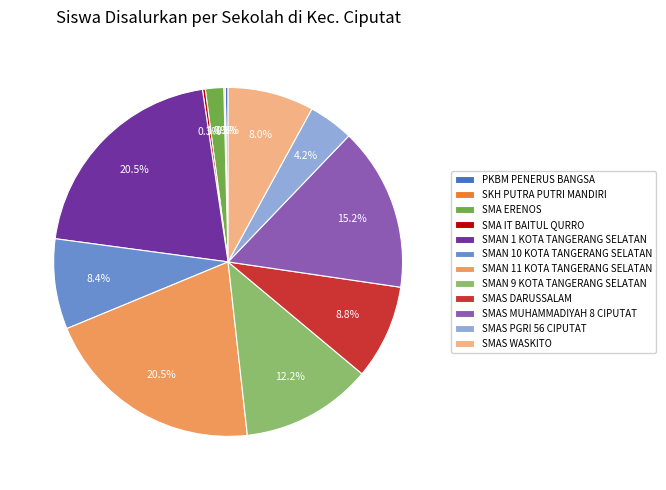

Between SKH PUTRA PUTRI MANDIRI and SMAN 9 KOTA TANGERANG SELATAN, which is larger?

SMAN 9 KOTA TANGERANG SELATAN